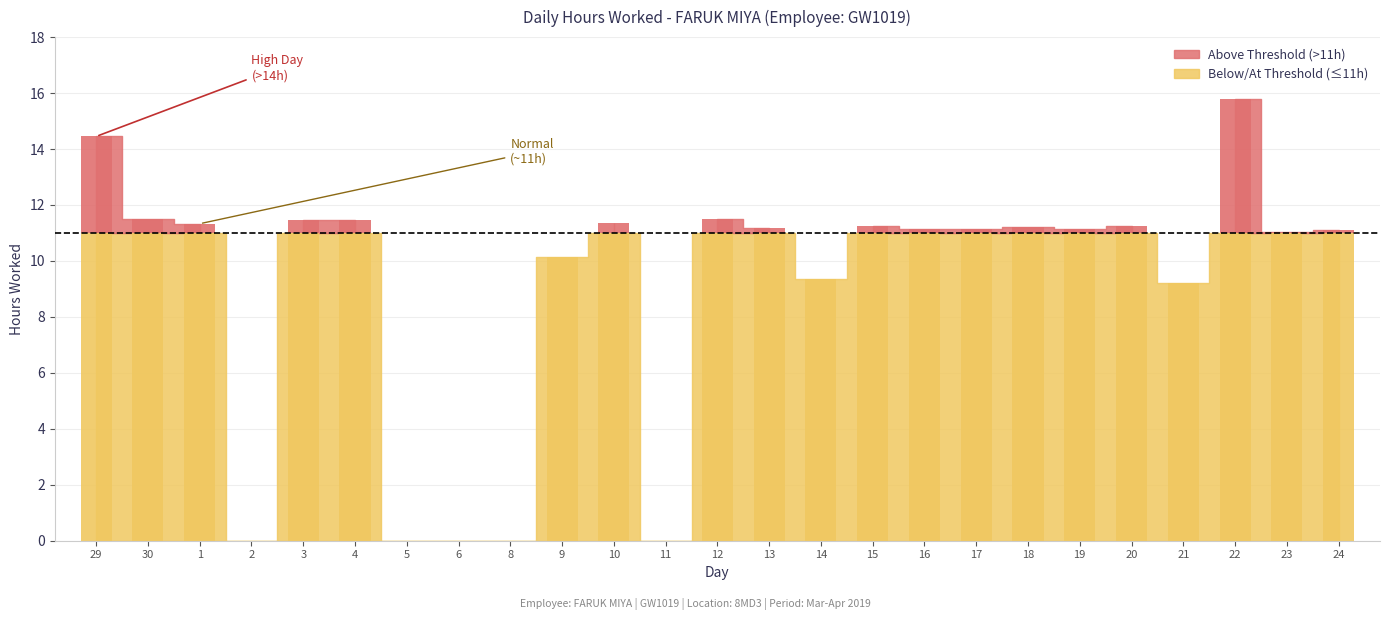

Reading left to right, extract all data points from this chart.

29=14.4	30=11.5	1=11.3	2=0.0	3=11.5	4=11.5	5=0.0	6=0.0	8=0.0	9=10.1	10=11.4	11=0.0	12=11.5	13=11.2	14=9.4	15=11.3	16=11.2	17=11.2	18=11.2	19=11.1	20=11.3	21=9.2	22=15.8	23=11.1	24=11.1